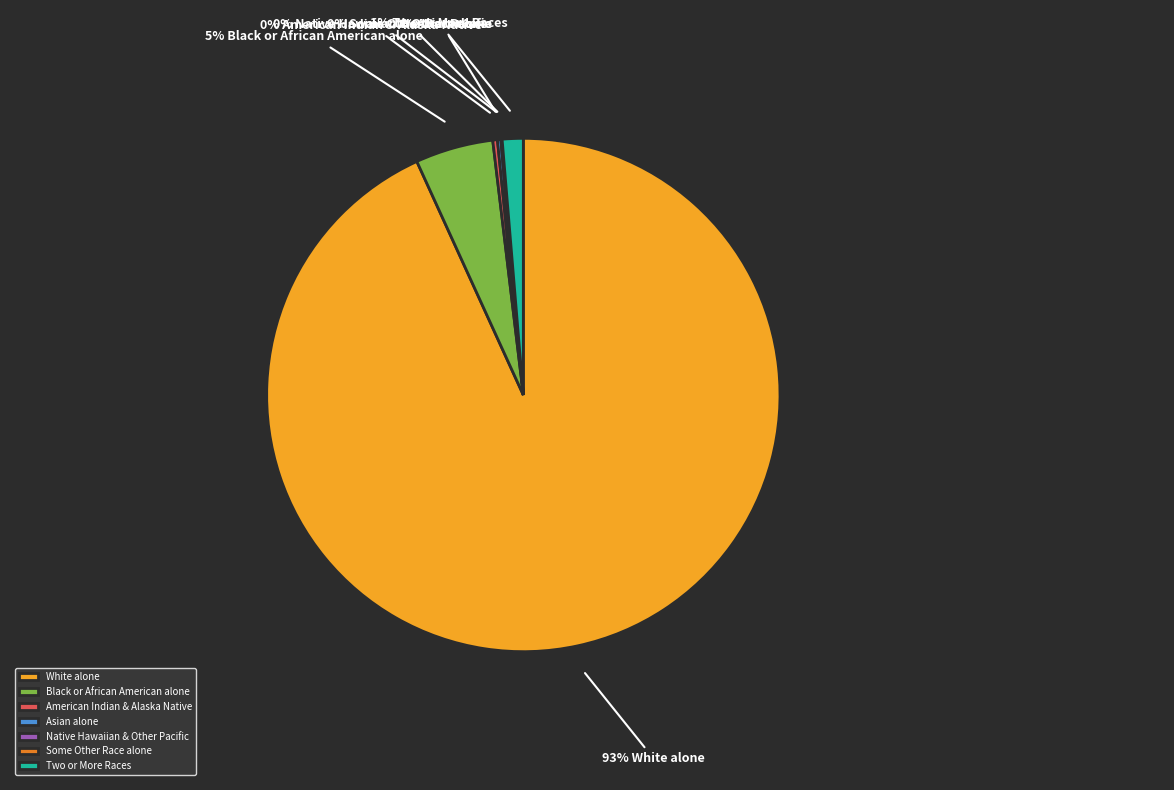

Is there a majority slice in this chart?

Yes